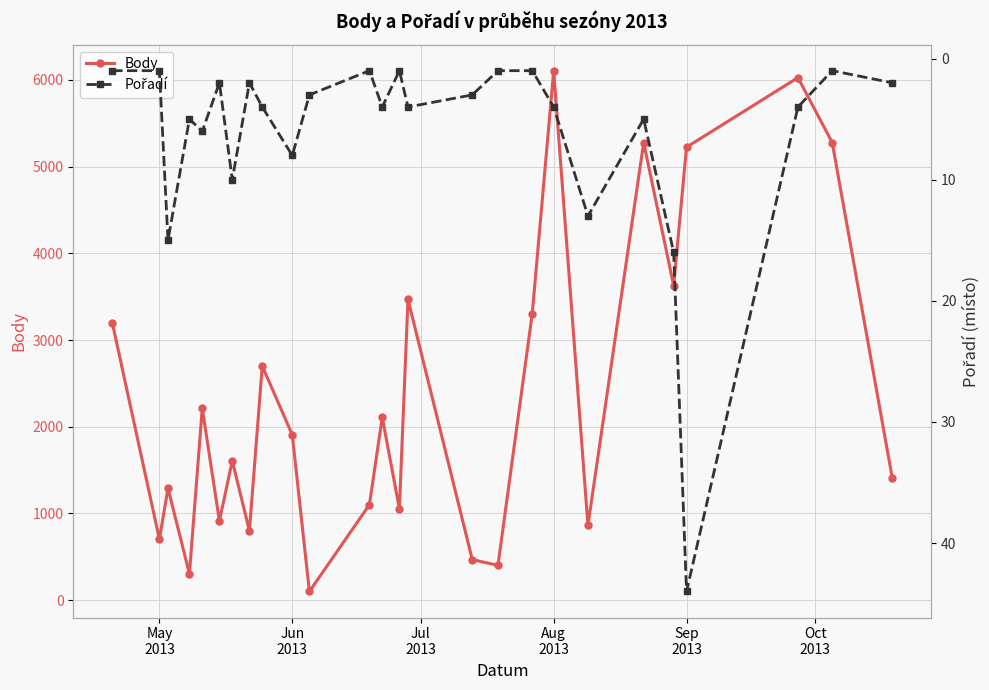

How many interior local valleys does the Body series have?

9